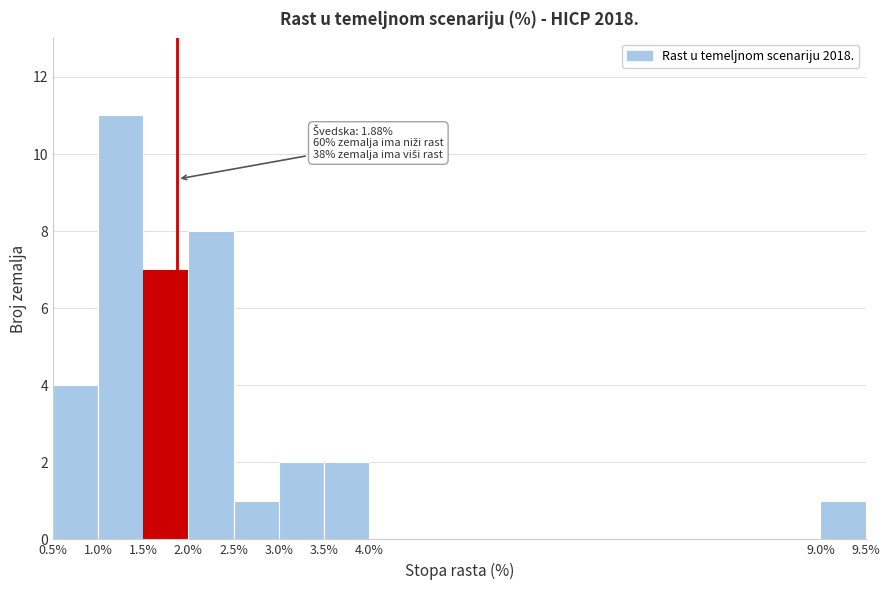

Over which range of the x-axis is the bar tallest?

1.0% to 1.5%